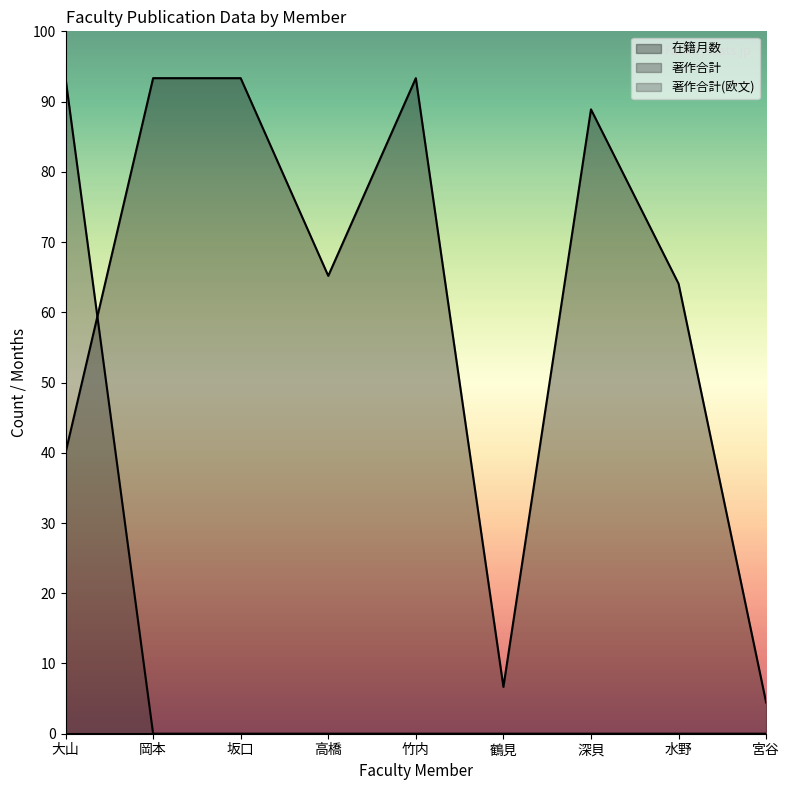

What is the sum of all 著作合計 values?

280.0